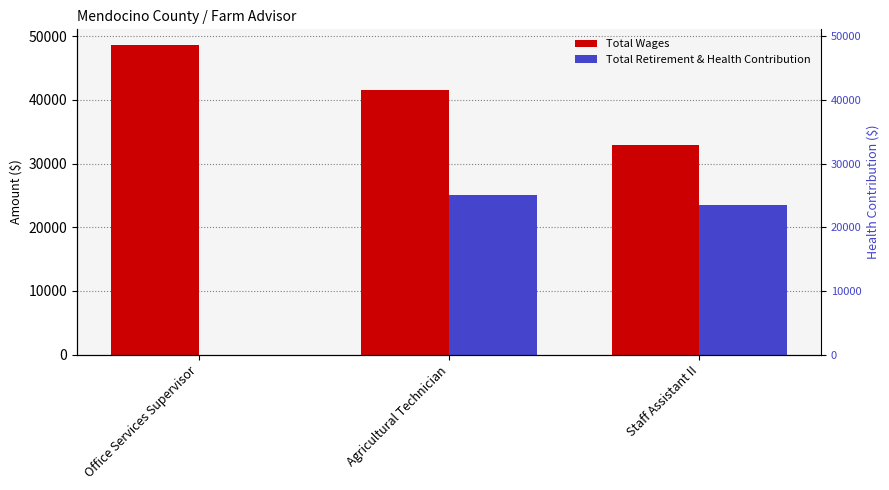

At which category is the sum across all series the highest?

Agricultural Technician